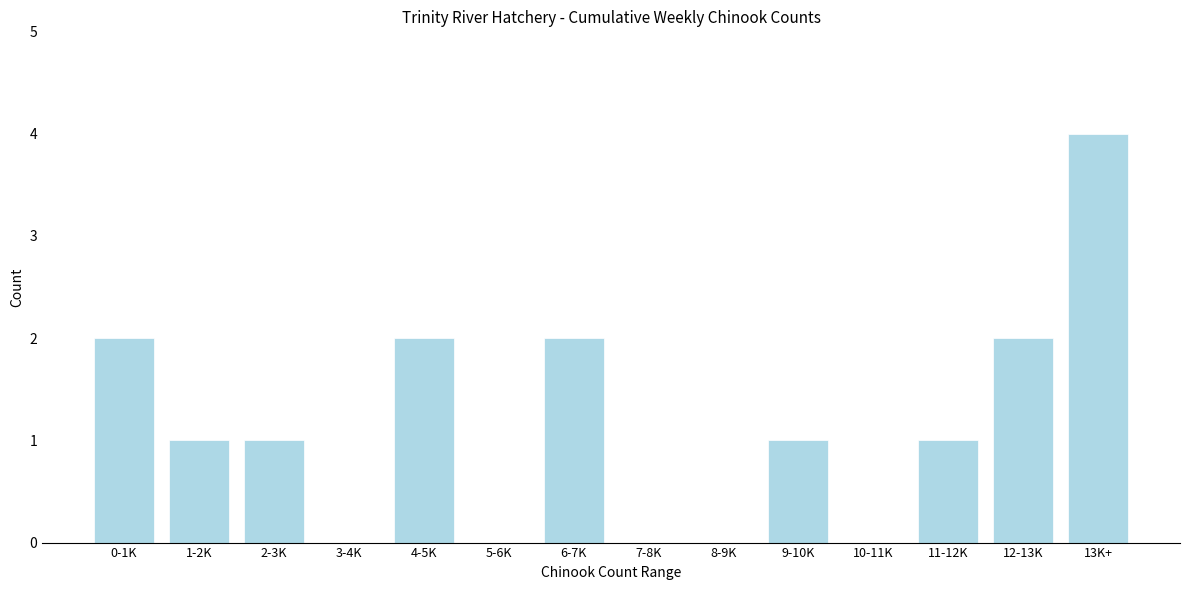

Reading left to right, list all the values displayed in this chart.

0-1K=2	1-2K=1	2-3K=1	3-4K=0	4-5K=2	5-6K=0	6-7K=2	7-8K=0	8-9K=0	9-10K=1	10-11K=0	11-12K=1	12-13K=2	13K+=4